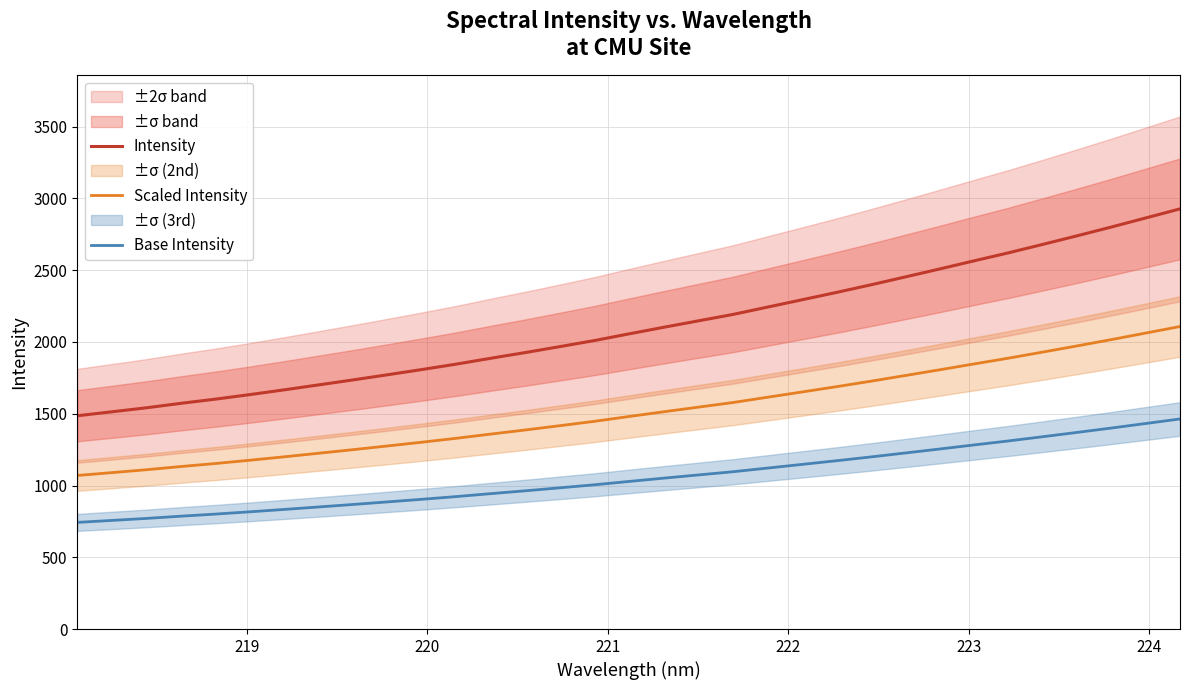

What is the highest value of the Base Intensity series?

1463.7